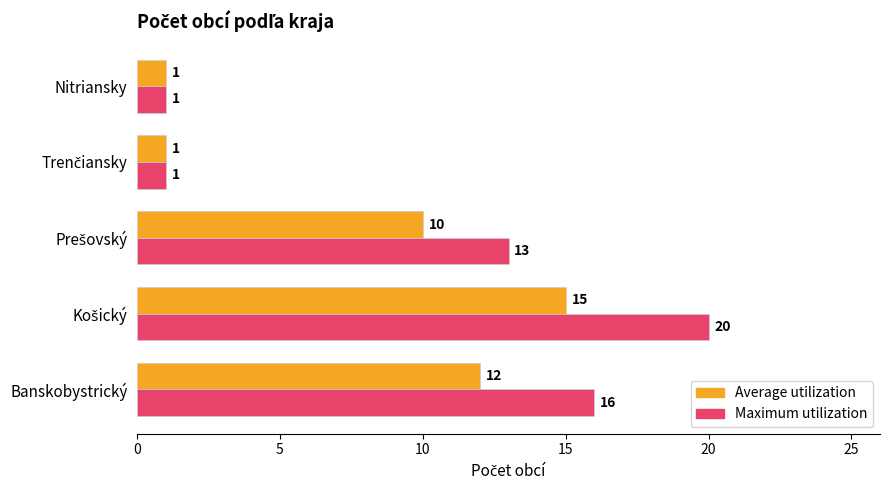

How many Maximum utilization values are between 1 and 16?

4